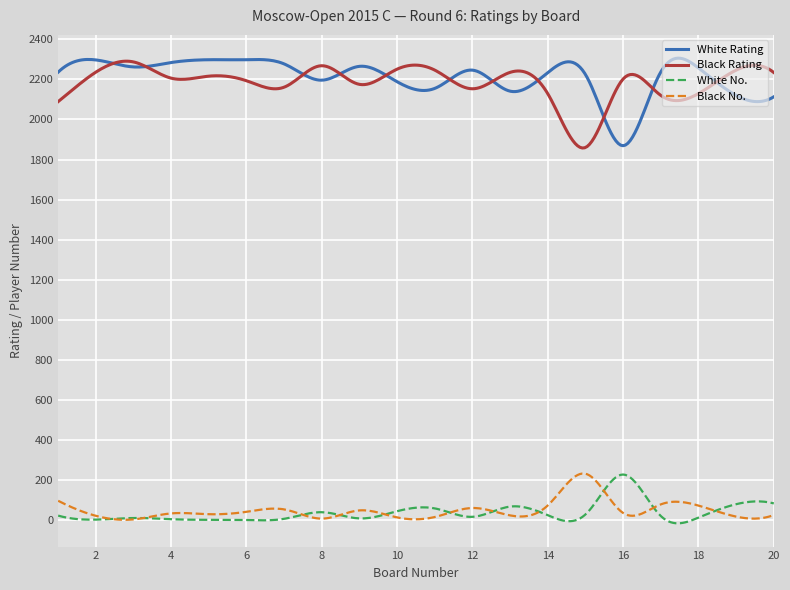

What is the maximum value for White Rating?

2305.9